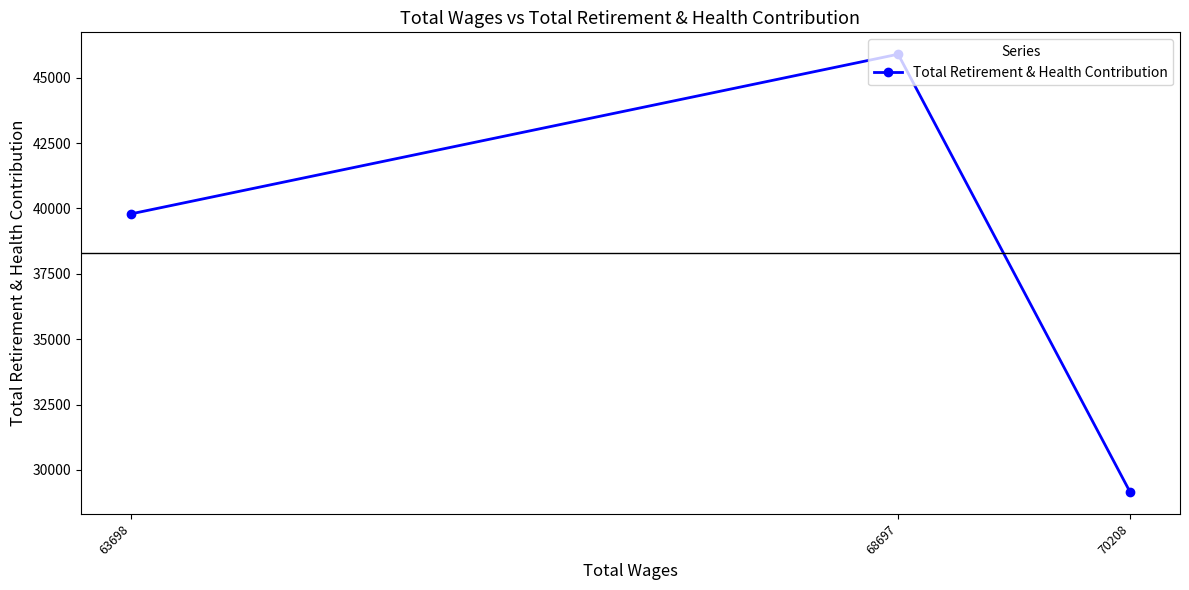

What is the difference between the values at 70208 and 63698?

10632